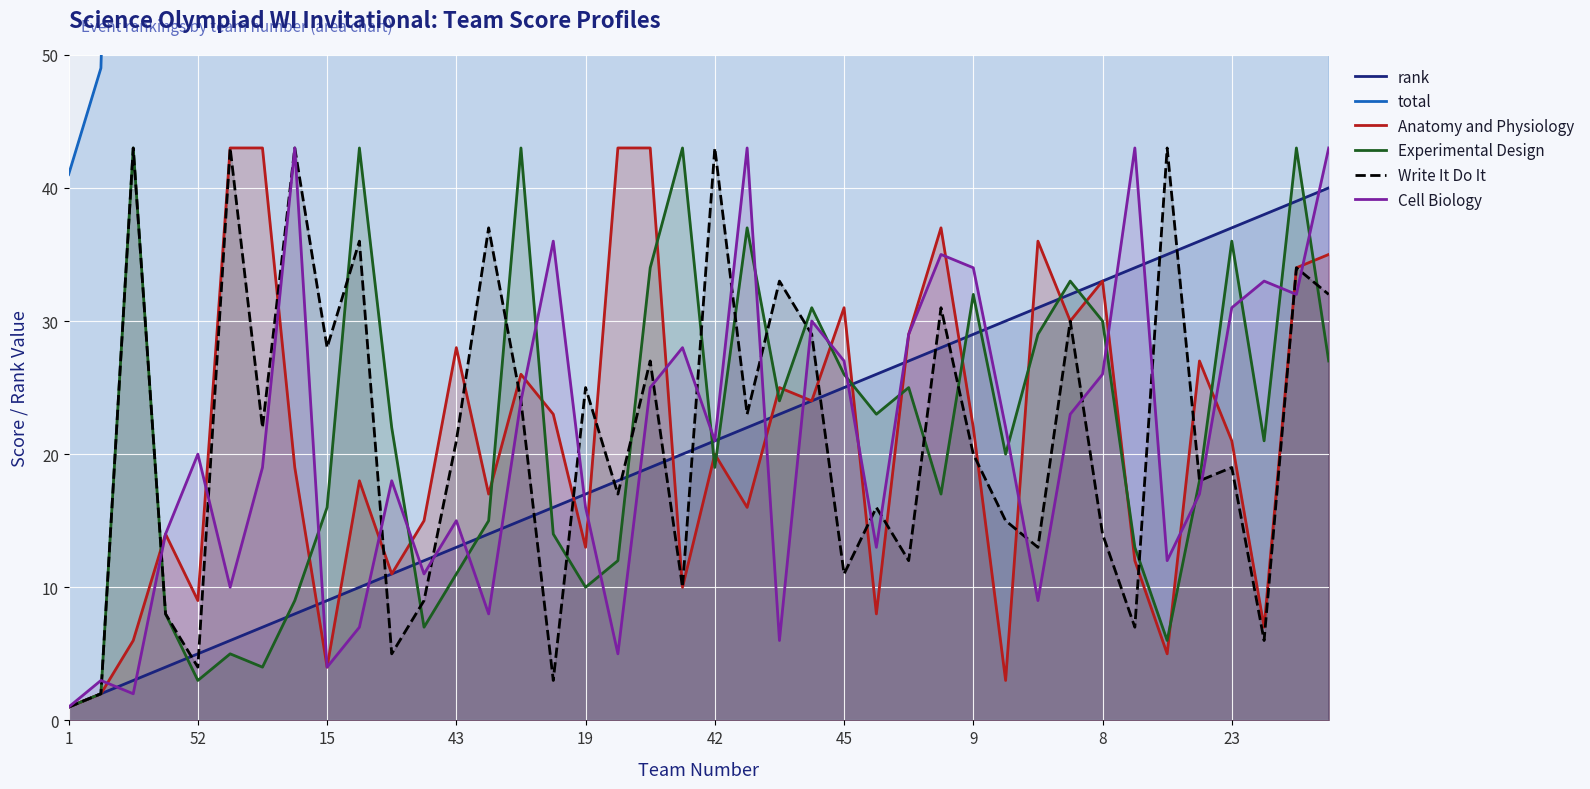

The value of rank at 23 is 23. True or false?

False